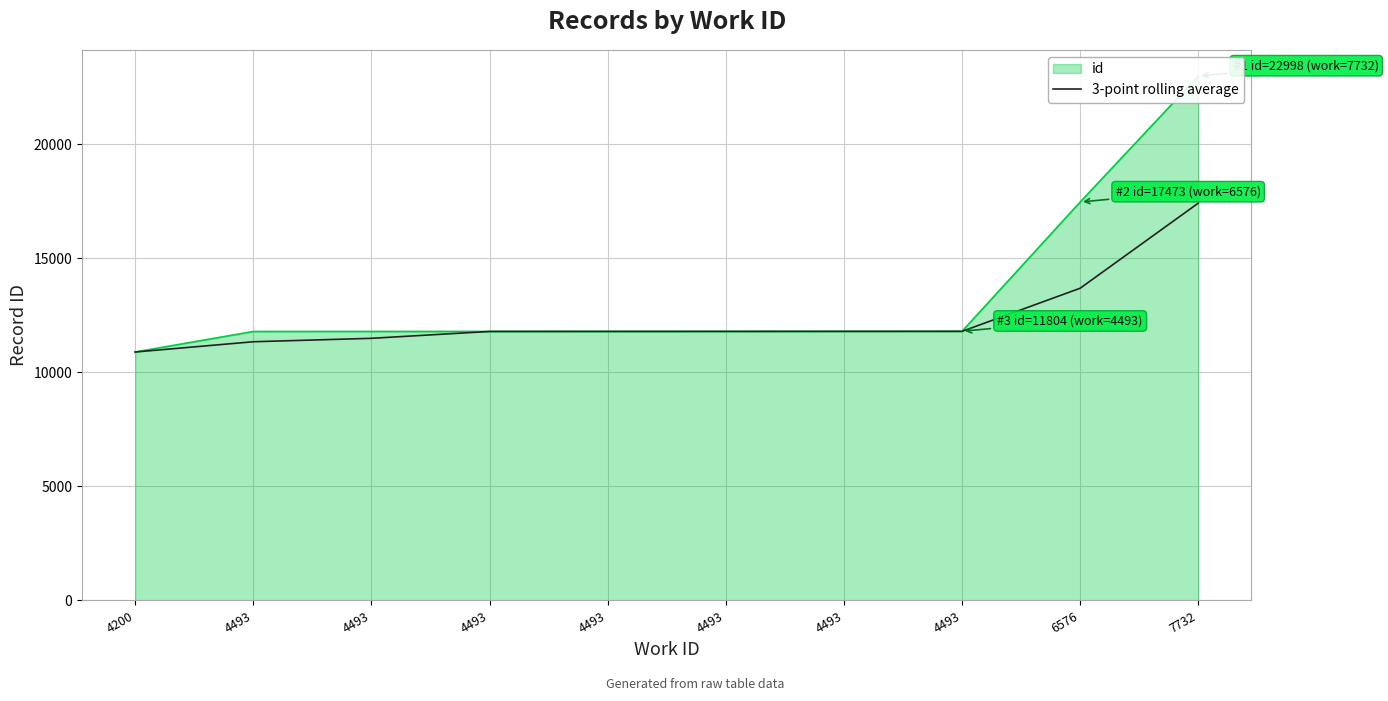

Which category has the highest value across all series?

7732